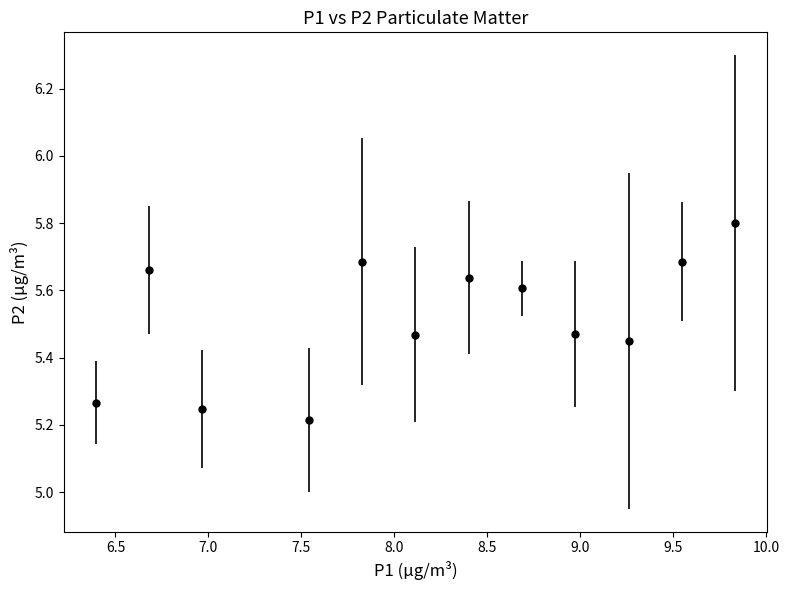

How many points are higher than both their immediate neighbors (excluding endpoints)?

3